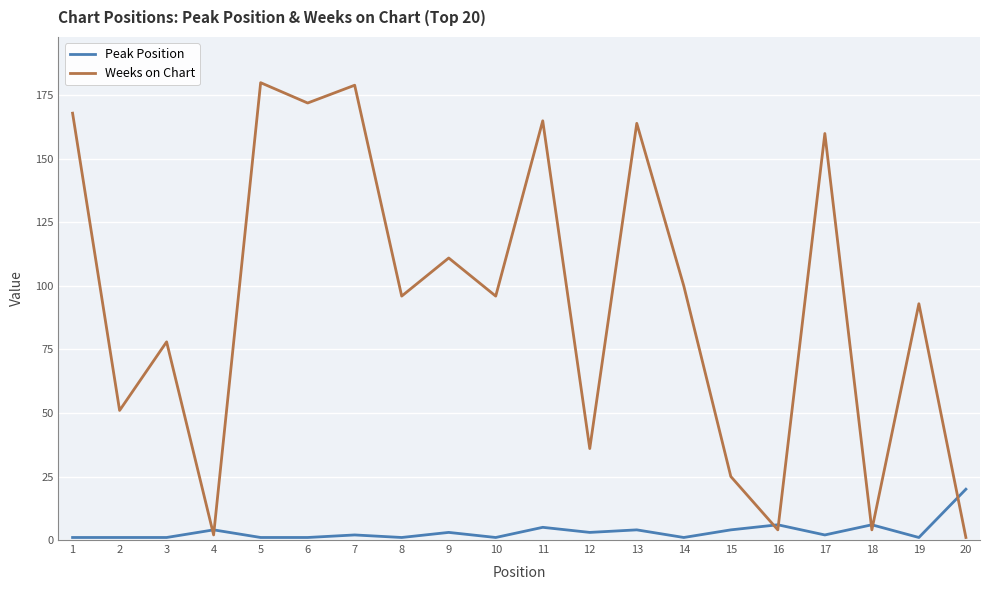

At which label does Weeks on Chart first exceed 96?

1